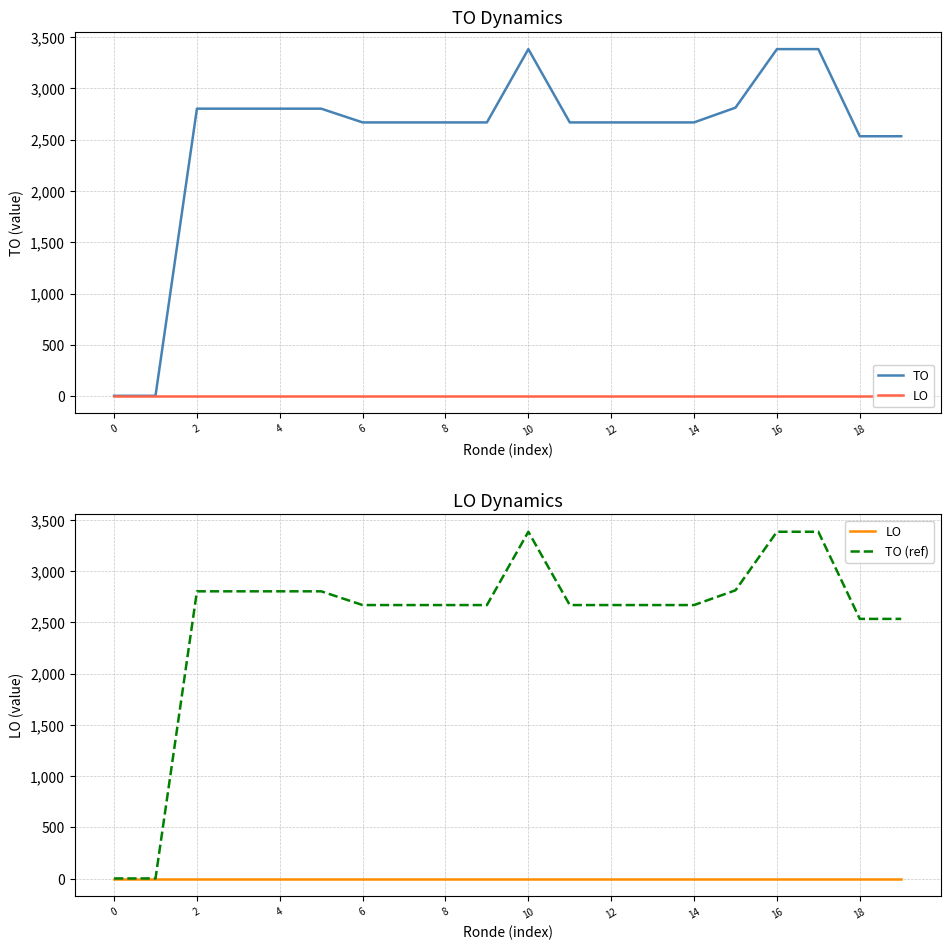

True or false: TO has a value of 2803 at 4.

True